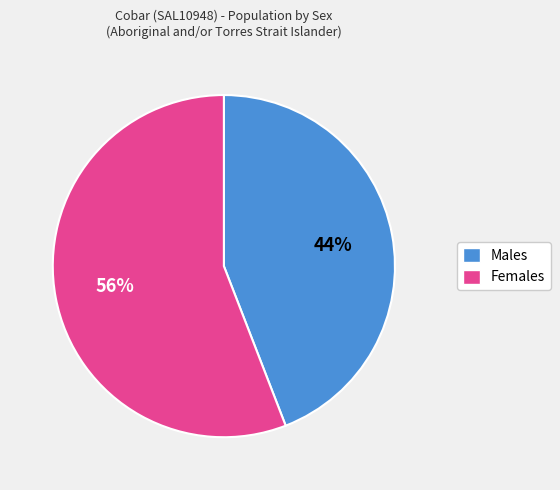

How many slices are in this pie chart?

2